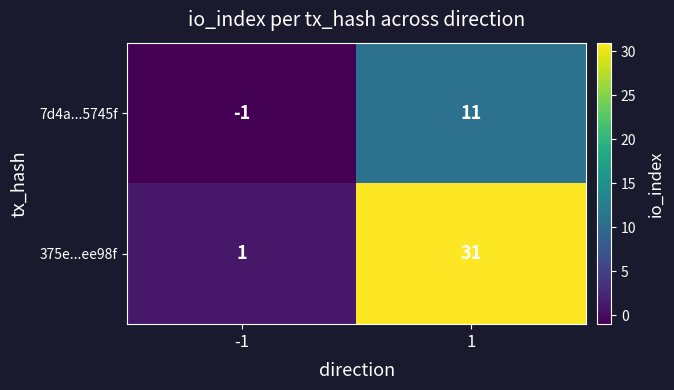

Rank the series by their maximum value, from highest to lowest.

375e...ee98f, 7d4a...5745f